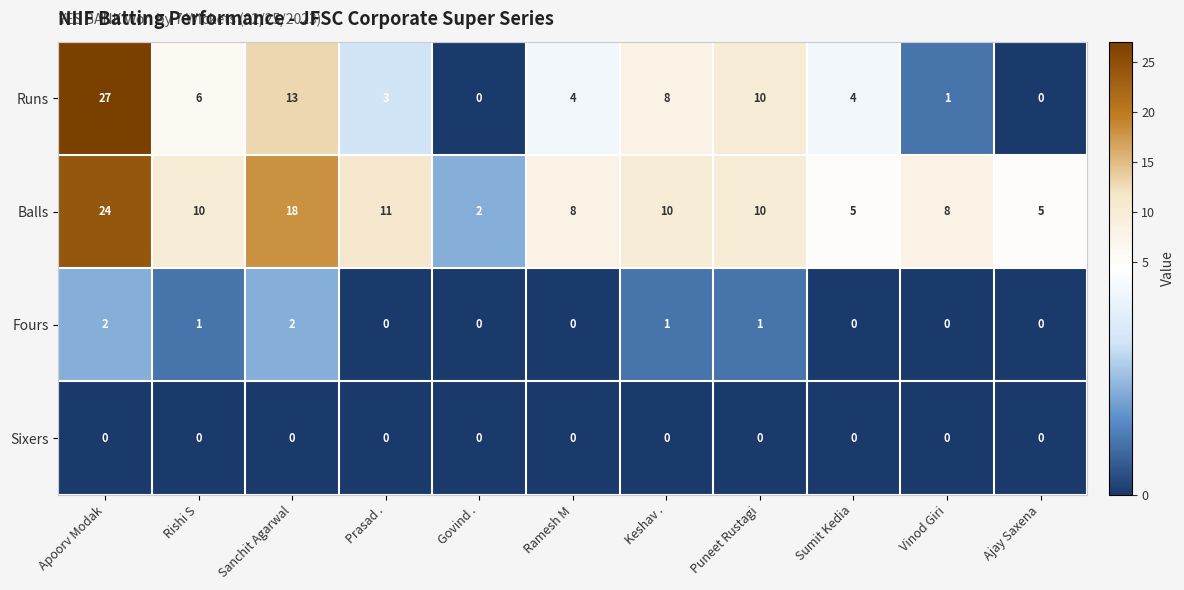

At how many categories does at least one series exceed 23?

1